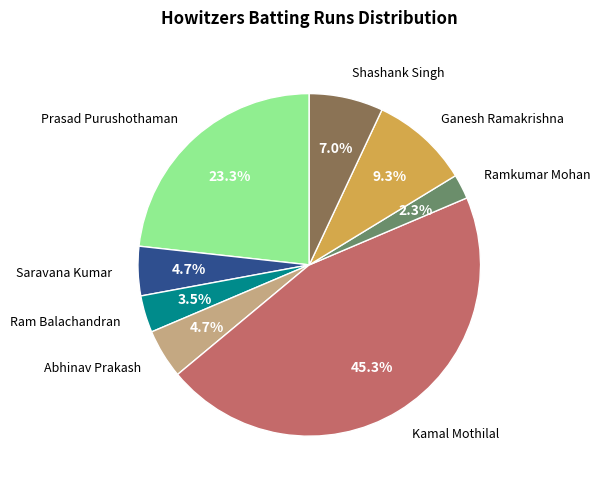

Is there a majority slice in this chart?

No